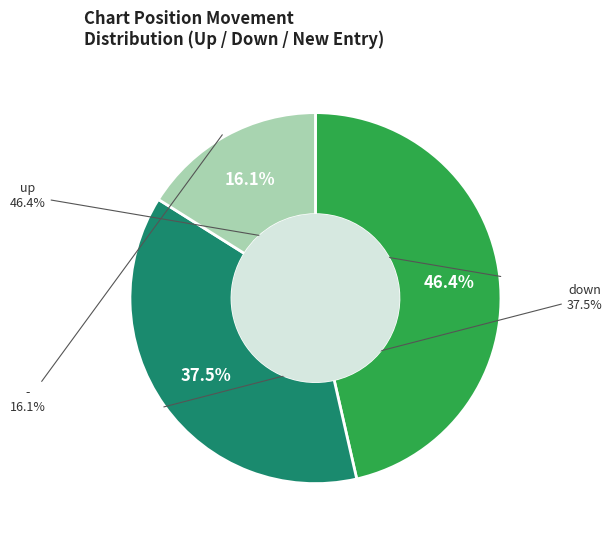

What is the change in value from down to -?

-12